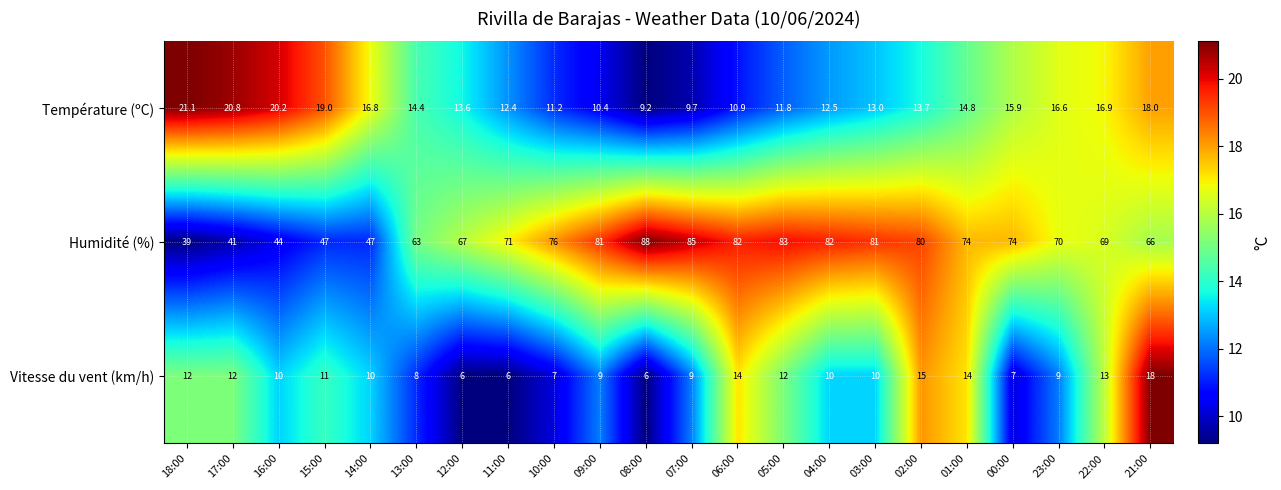

Rank the series by their maximum value, from highest to lowest.

Humidité (%), Température (ºC), Vitesse du vent (km/h)